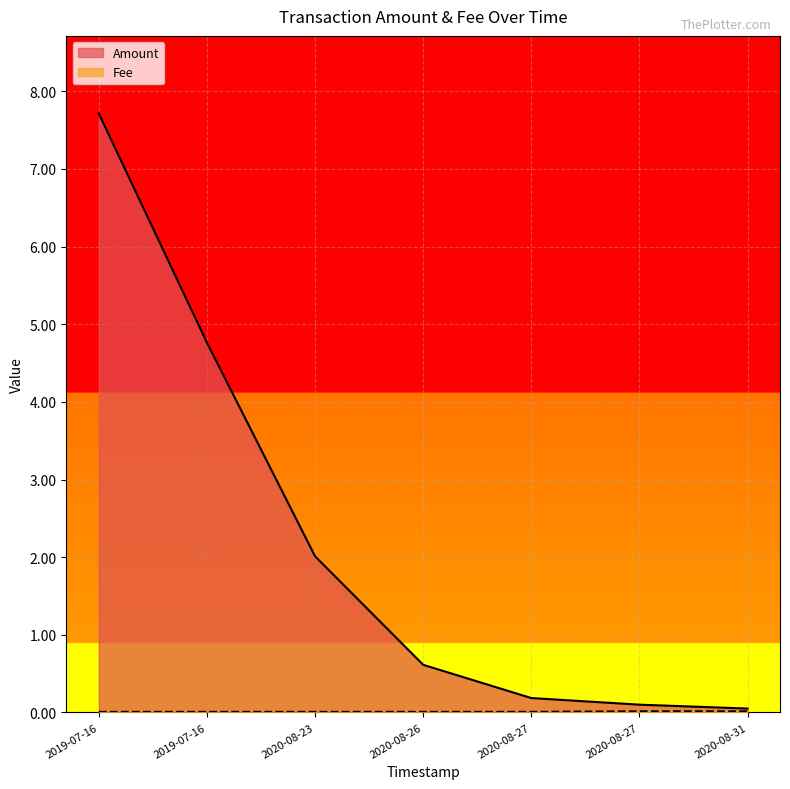

True or false: Fee has a value of 0.0 at 2020-08-27.

True